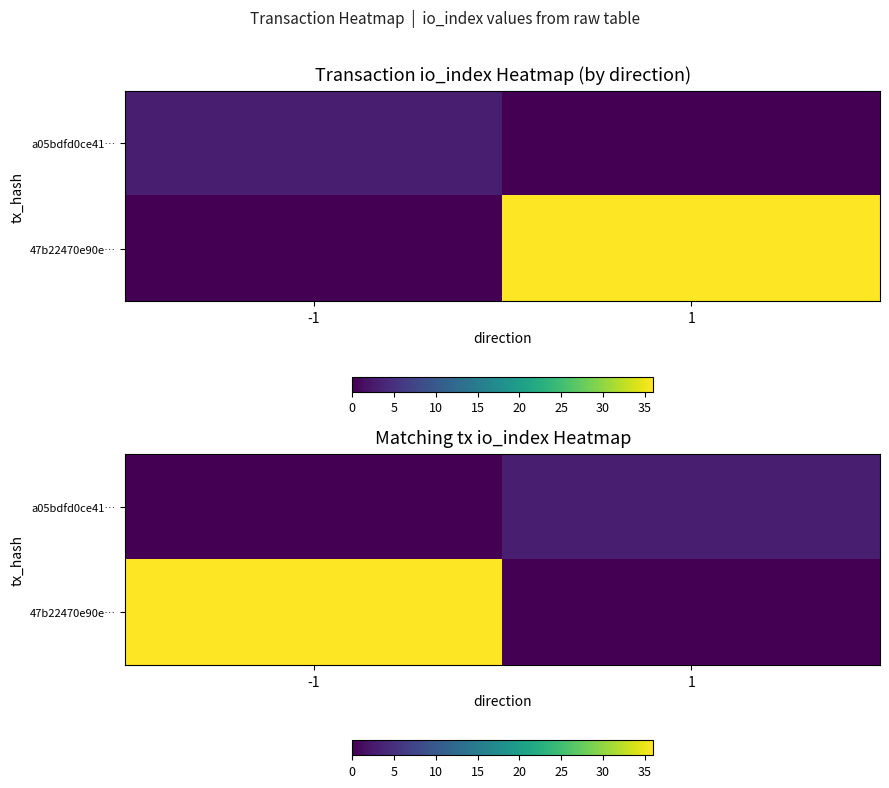

The 47b22470e90e… series shows 14 at -1. True or false?

False